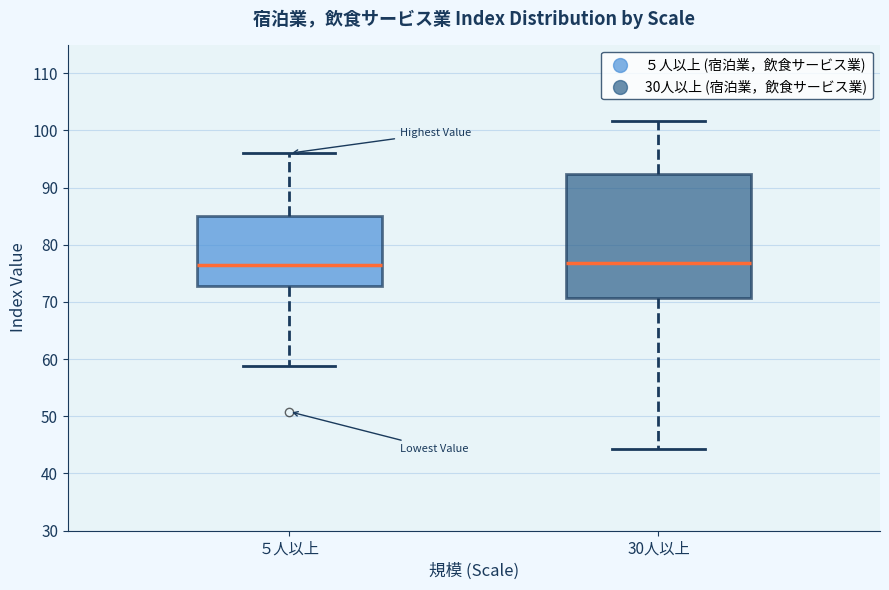

Reading left to right, read every box against the y-axis: the position of its median line, the range the box covers, and the ends of its whiskers. The values are not printed on the chart, so give them approximately, as read against the axis.

５人以上: median 76, box 73 to 85, whiskers 59 to 96
30人以上: median 77, box 71 to 92, whiskers 44 to 102